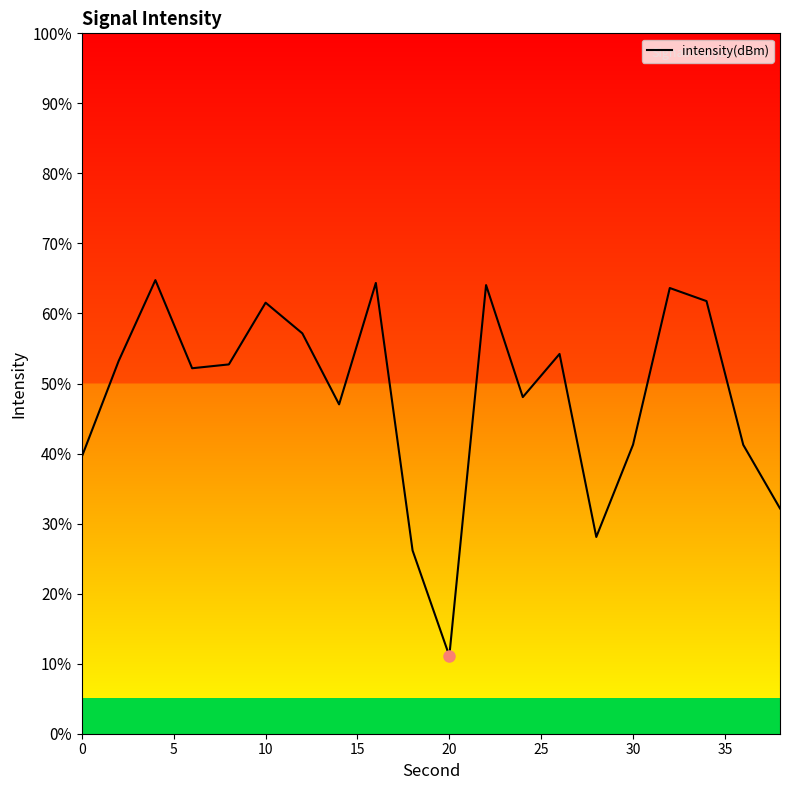

What is the difference between the maximum and minimum values?

53.6